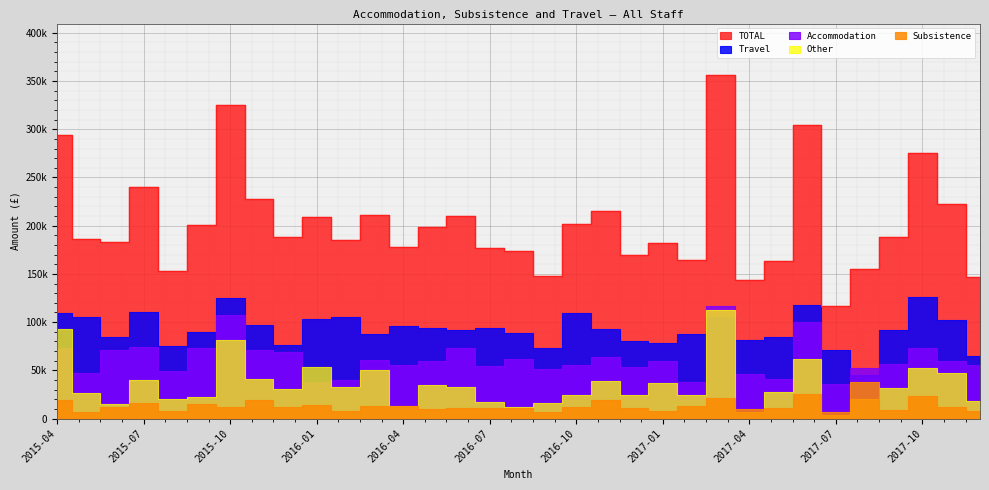

What is the difference between the Travel values at 2017-05 and 2015-10?

40573